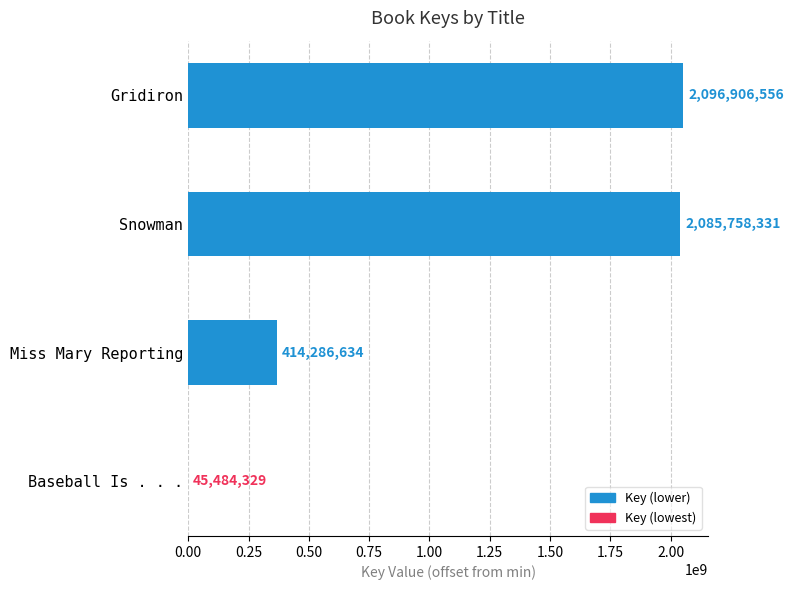

Are the bars horizontal?

Yes